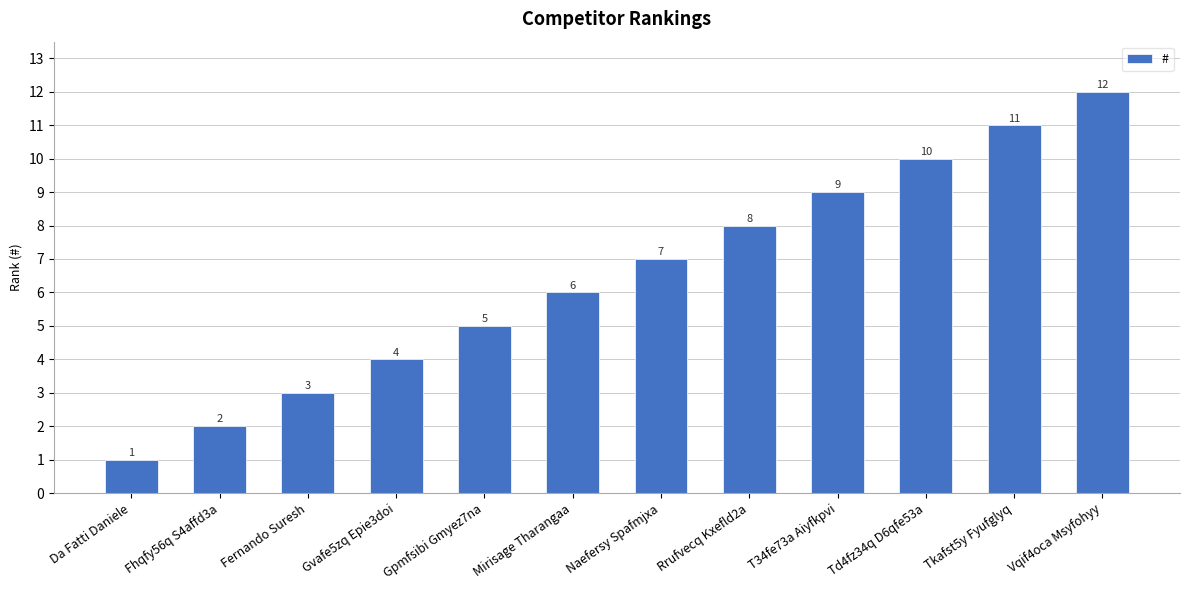

What is the sum of the values at Mirisage Tharangaa and Naefersy Spafmjxa?

13